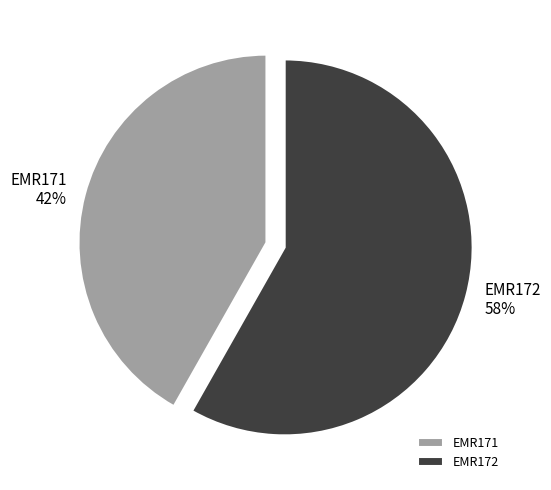

True or false: EMR171 accounts for 42% of the total.

True